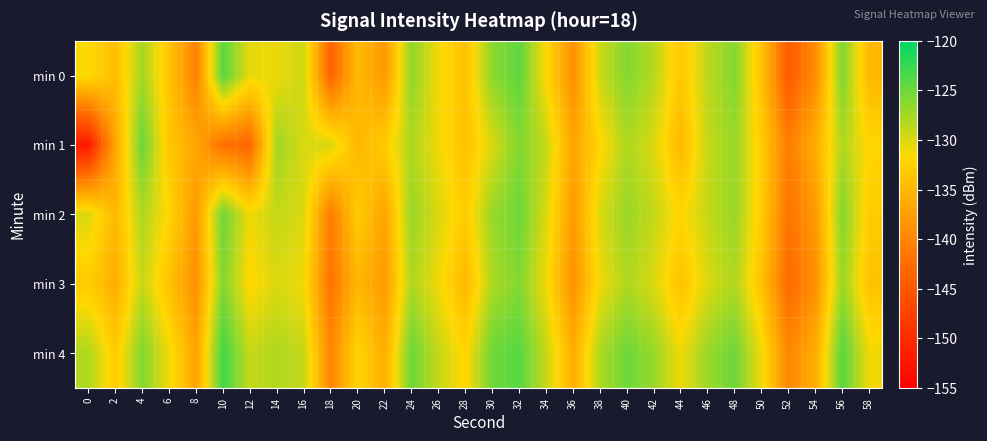

Reading right to left, transcribe all the data shown in this chart.

min 0: 58=-135.0	56=-125.7	54=-139.3	52=-144.7	50=-134.0	48=-126.0	46=-128.6	44=-133.4	42=-128.4	40=-126.1	38=-129.3	36=-139.1	34=-131.7	32=-124.3	30=-126.4	28=-134.1	26=-131.2	24=-126.6	22=-138.1	20=-134.7	18=-143.7	16=-129.4	14=-130.8	12=-130.6	10=-124.1	8=-140.5	6=-133.7	4=-127.5	2=-134.5	0=-131.5
min 1: 58=-132.0	56=-128.0	54=-136.0	52=-141.0	50=-133.0	48=-127.0	46=-129.0	44=-135.0	42=-130.0	40=-128.0	38=-132.0	36=-137.0	34=-129.0	32=-126.0	30=-130.0	28=-134.0	26=-131.0	24=-128.0	22=-133.0	20=-135.0	18=-129.8	16=-129.9	14=-127.3	12=-143.3	10=-142.4	8=-136.7	6=-133.4	4=-124.8	2=-136.8	0=-152.1
min 2: 58=-133.0	56=-126.0	54=-138.0	52=-142.0	50=-133.0	48=-127.0	46=-129.0	44=-132.0	42=-129.0	40=-127.0	38=-130.0	36=-138.0	34=-130.0	32=-125.0	30=-127.0	28=-133.0	26=-130.0	24=-127.0	22=-137.0	20=-133.0	18=-141.0	16=-130.0	14=-129.0	12=-131.0	10=-125.0	8=-138.0	6=-132.0	4=-128.0	2=-135.0	0=-130.0
min 3: 58=-134.0	56=-127.0	54=-139.0	52=-143.0	50=-134.0	48=-128.0	46=-130.0	44=-134.0	42=-130.0	40=-128.0	38=-131.0	36=-139.0	34=-131.0	32=-126.0	30=-128.0	28=-135.0	26=-131.0	24=-128.0	22=-138.0	20=-135.0	18=-142.0	16=-131.0	14=-130.0	12=-132.0	10=-126.0	8=-139.0	6=-134.0	4=-129.0	2=-136.0	0=-133.0
min 4: 58=-131.0	56=-124.0	54=-136.0	52=-140.0	50=-131.0	48=-125.0	46=-127.0	44=-131.0	42=-127.0	40=-125.0	38=-128.0	36=-136.0	34=-129.0	32=-124.0	30=-125.0	28=-132.0	26=-129.0	24=-125.0	22=-136.0	20=-132.0	18=-140.0	16=-129.0	14=-128.0	12=-129.0	10=-123.0	8=-137.0	6=-131.0	4=-126.0	2=-133.0	0=-128.0